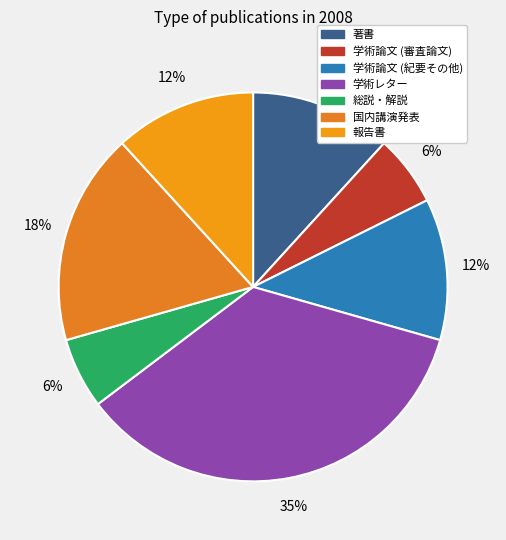

How many segments does this pie chart have?

7